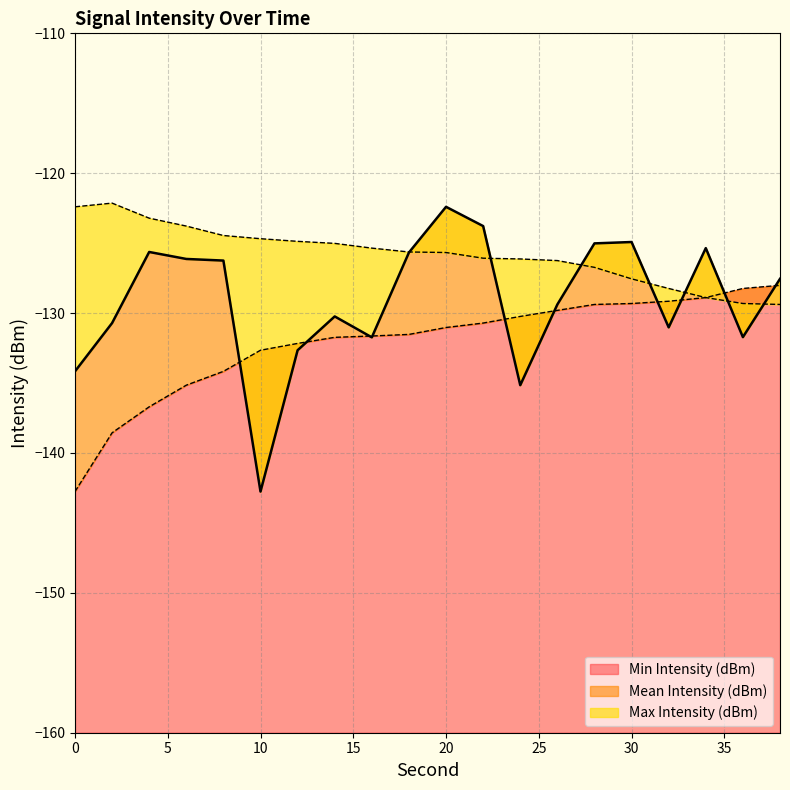

What are all the series names shown in the legend?

Mean Intensity (dBm), Min Intensity (dBm), Max Intensity (dBm)